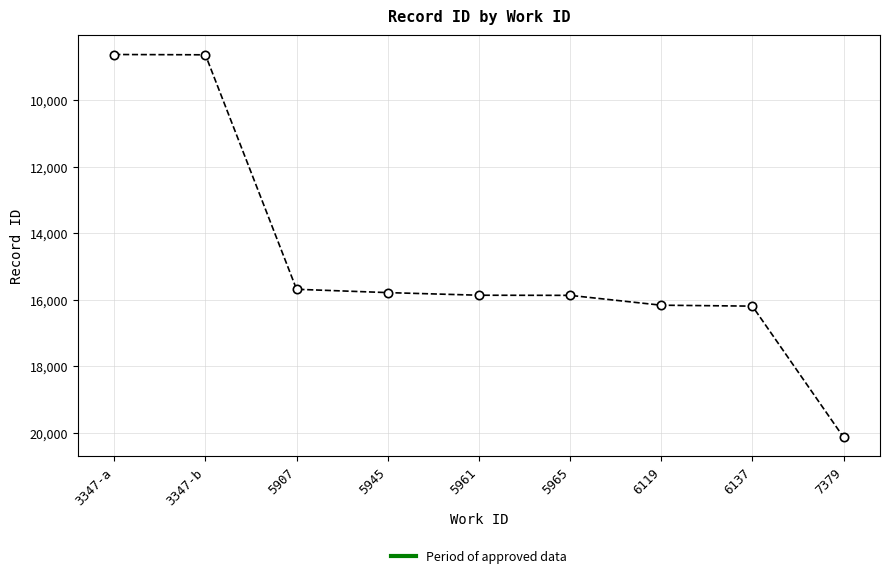

Is it true that the value at 5907 is 3987?

False